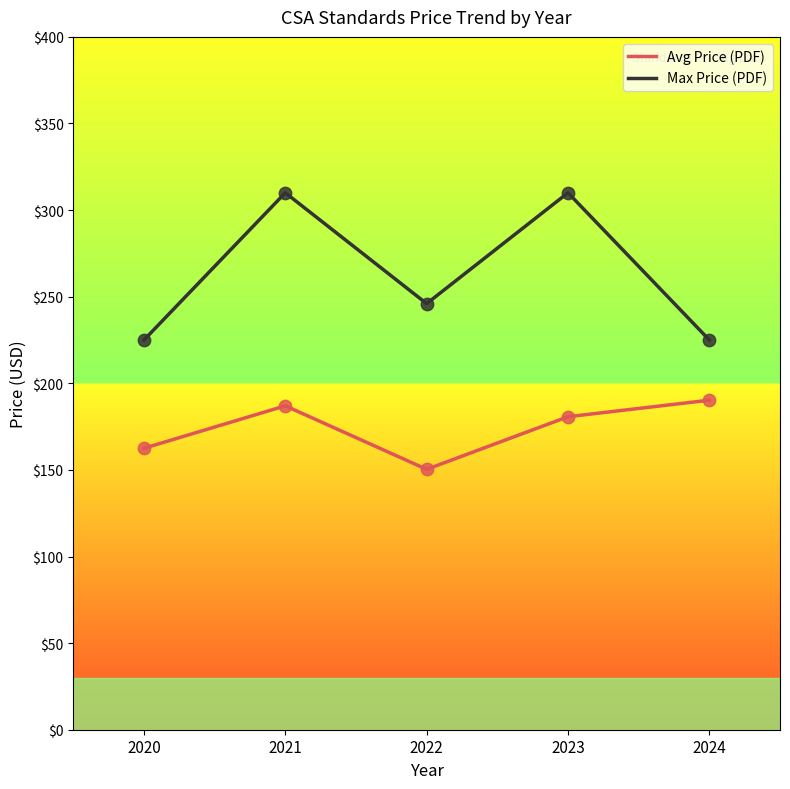

What is the difference between the highest and lowest values at 2023?

129.3